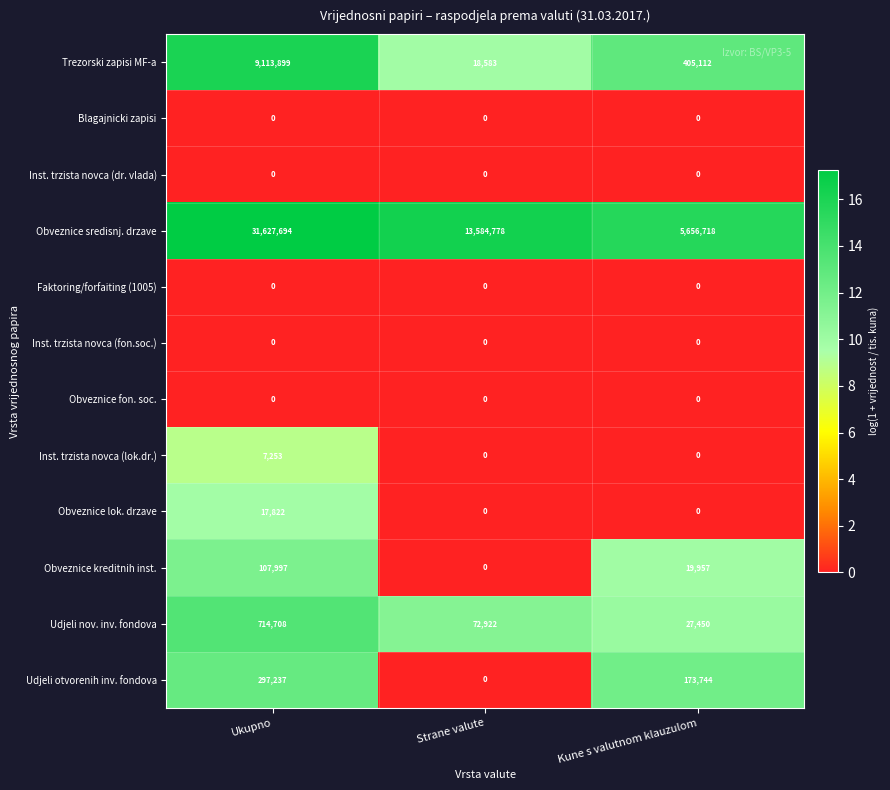

Which series has the largest total across all categories?

Obveznice sredisnj. drzave